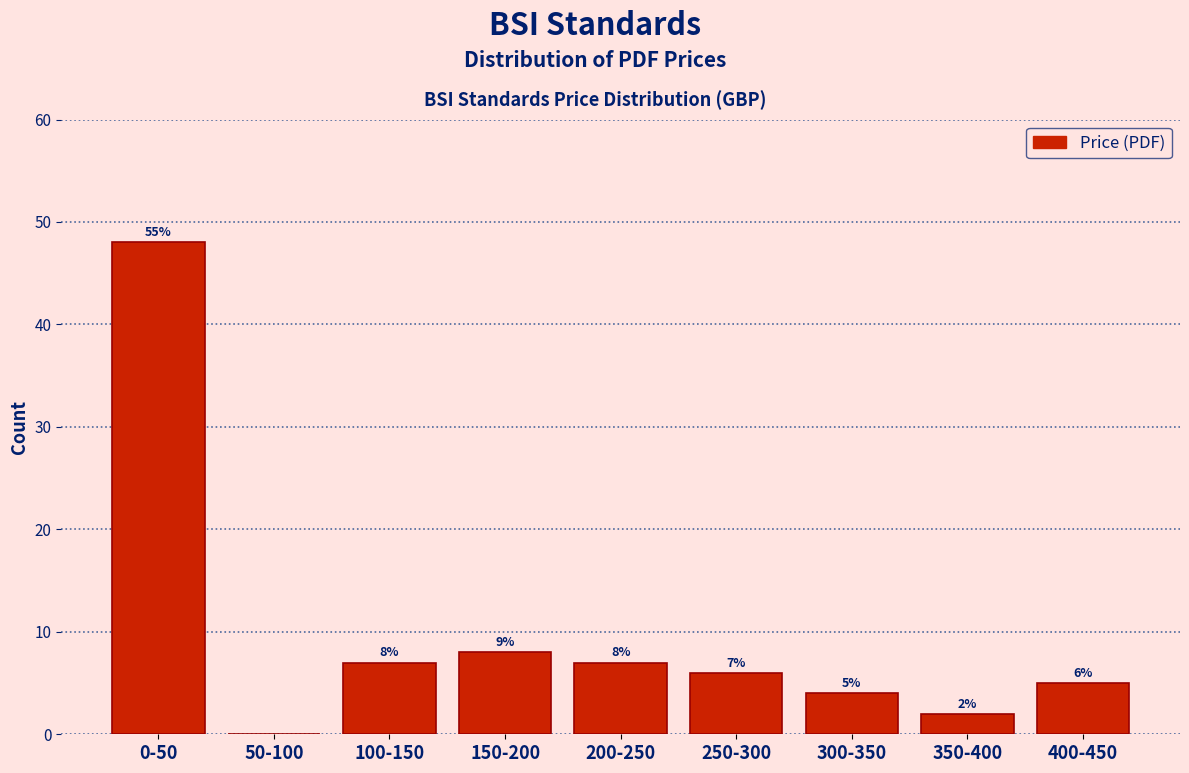

Reading right to left, list all the values displayed in this chart.

400-450=5	350-400=2	300-350=4	250-300=6	200-250=7	150-200=8	100-150=7	50-100=0	0-50=48